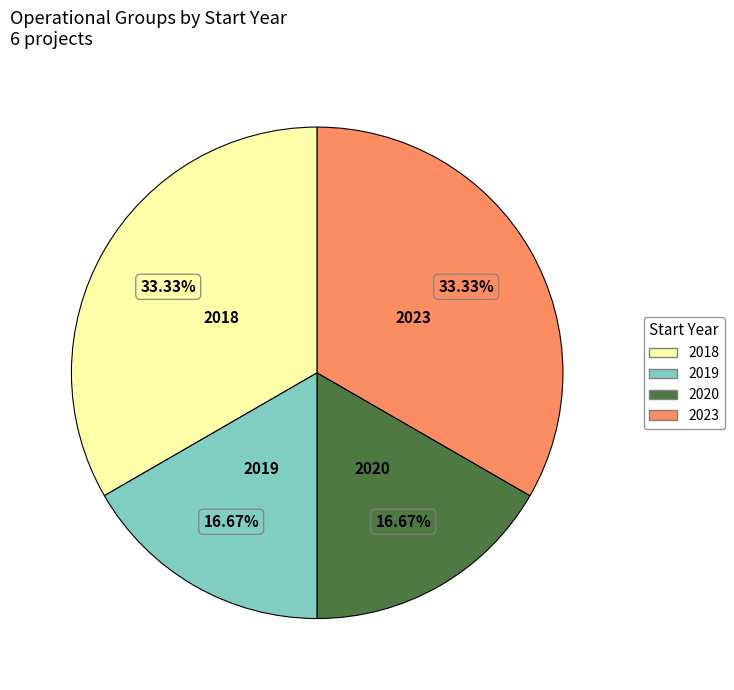

What is the ratio of the value at 2023 to the value at 2020?

2.0